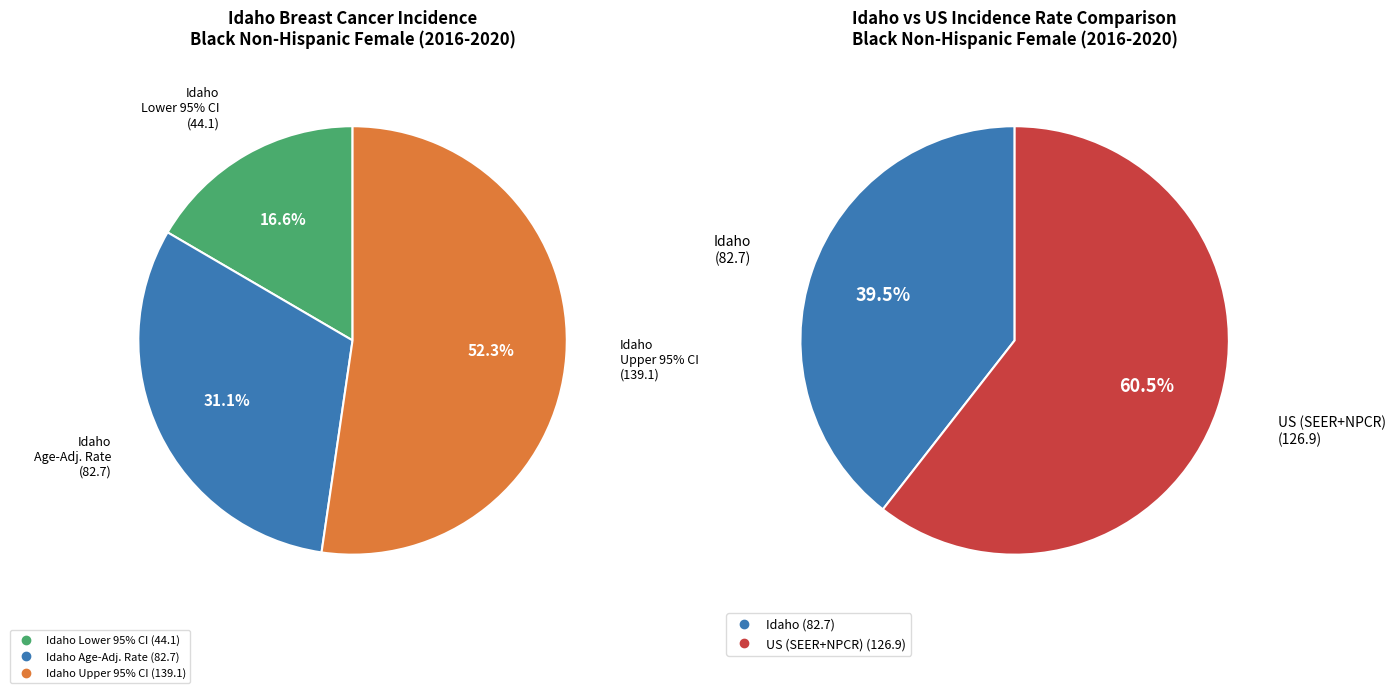

Count the number of slices in the pie.

3